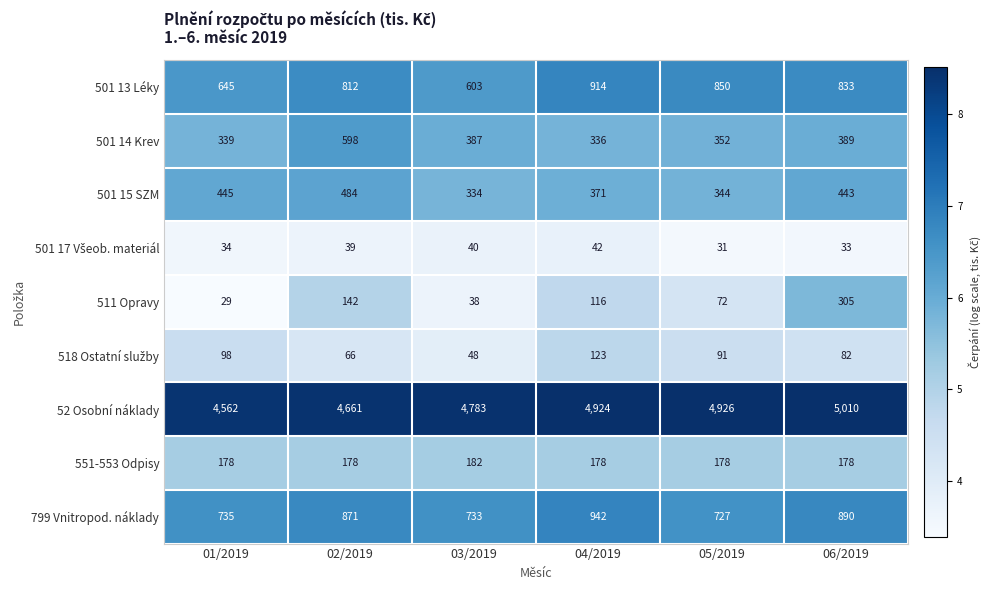

Which series has the largest range (max minus min)?

52 Osobní náklady